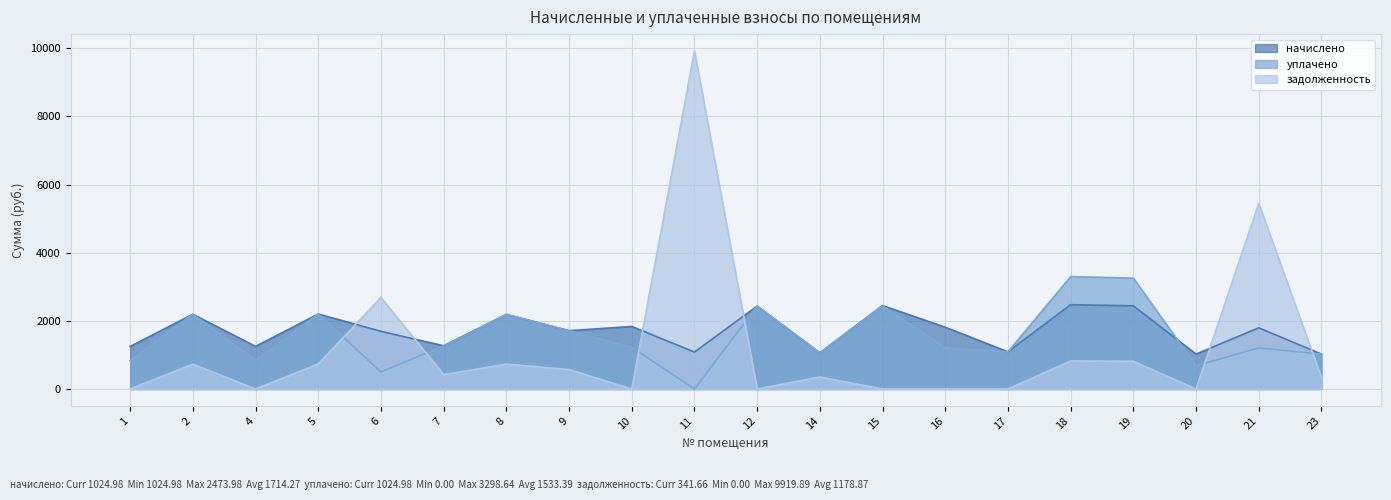

Is it true that задолженность equals 733.7 at 5?

True